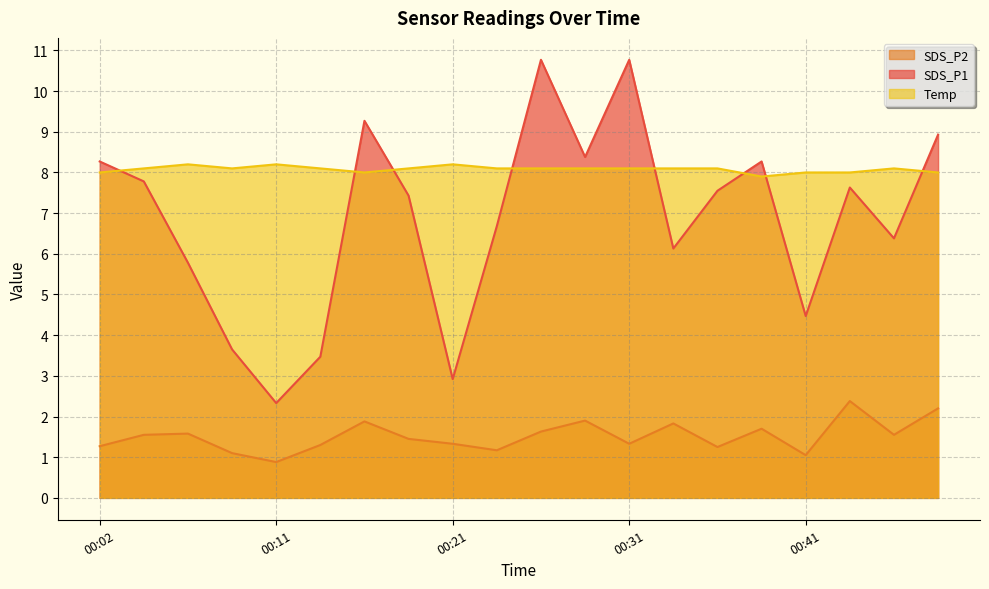

True or false: SDS_P2 has more than 2 points higher than both neighbors.

True